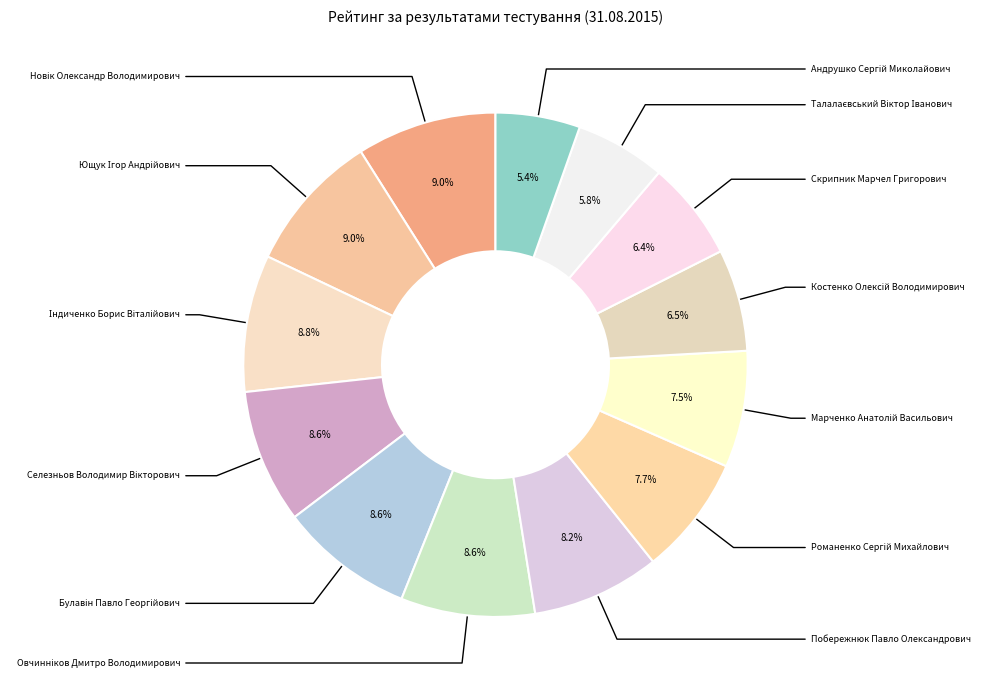

To the nearest percent, what is the difference between the largest and smallest slice percentages?

4%